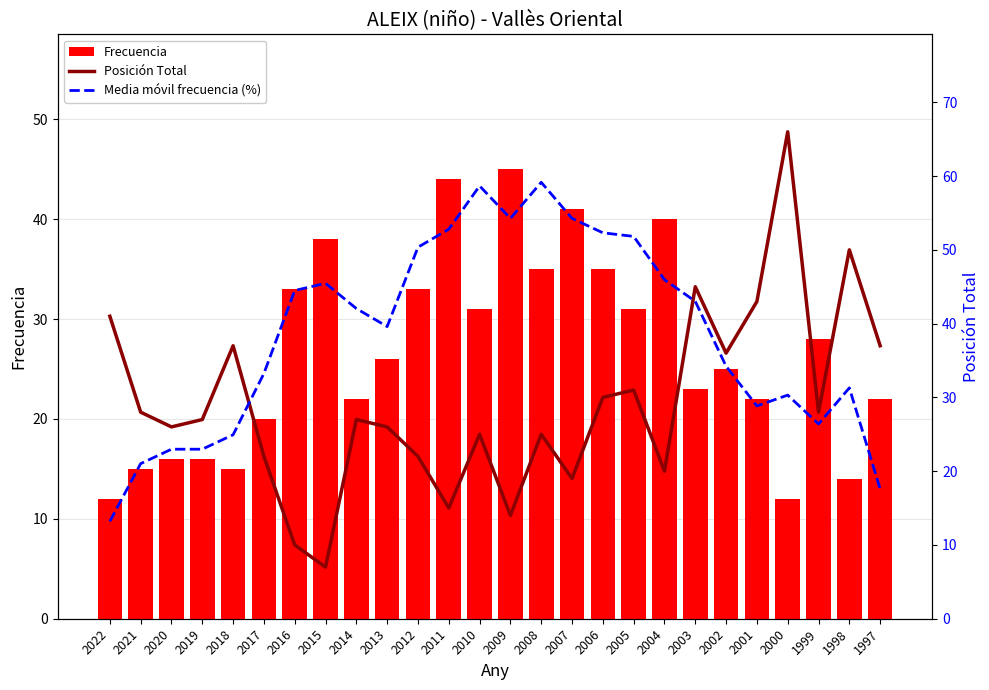

Which label corresponds to the smallest value in the chart?

2015